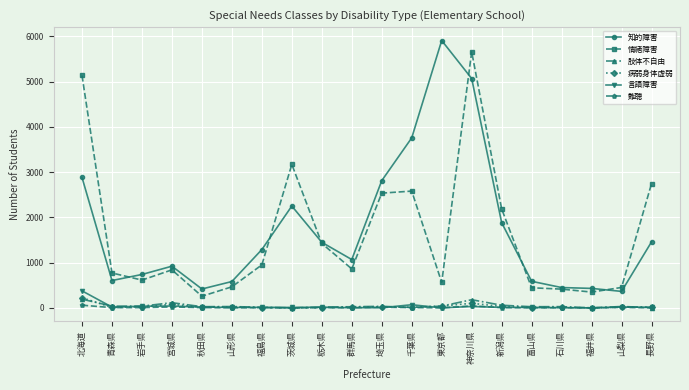

What is the average value of the 知的障害 series?

1746